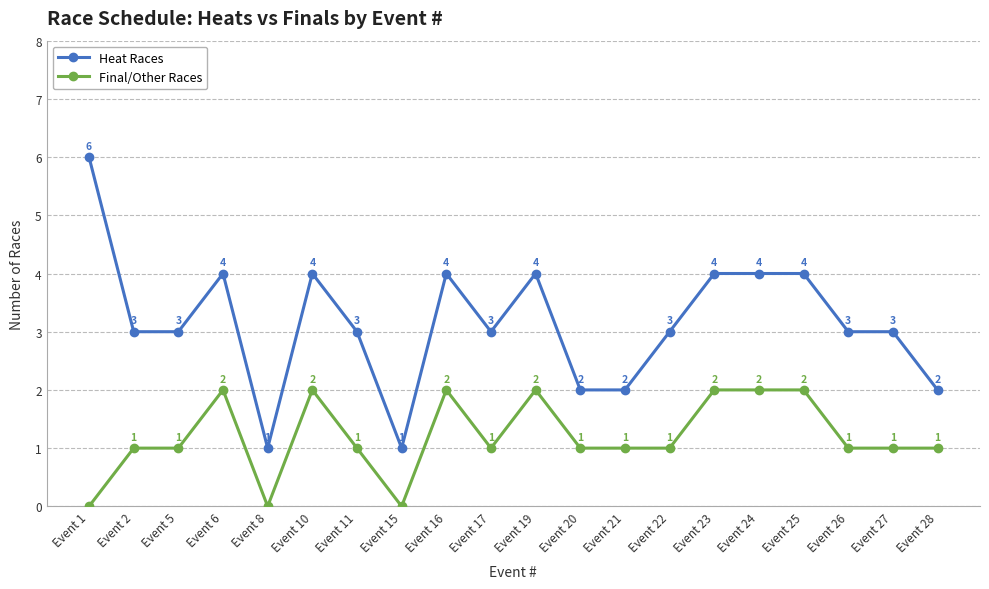

Is it true that Final/Other Races equals 2 at Event 23?

True